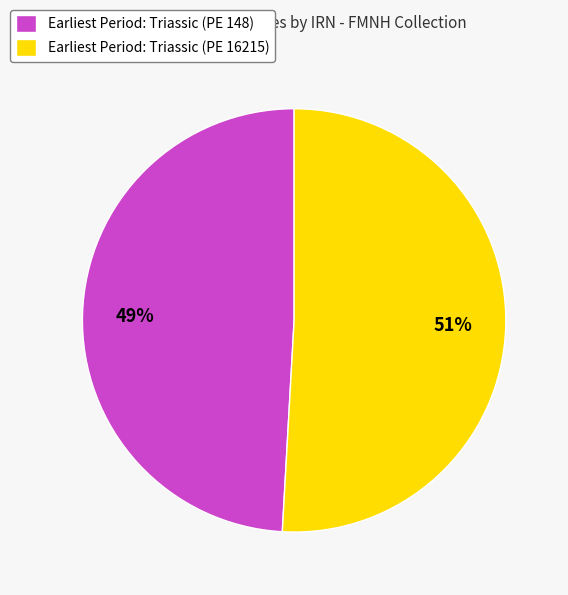

How many segments does this pie chart have?

2